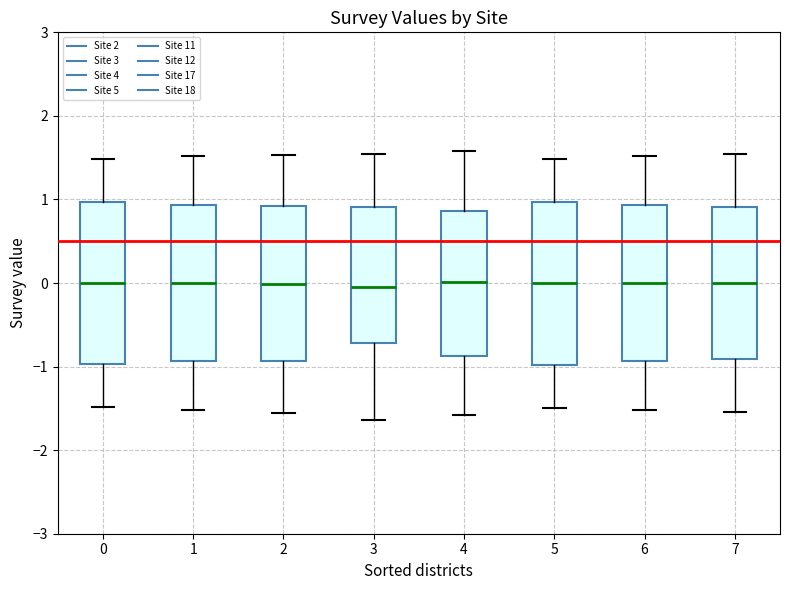

Reading left to right, read every box against the y-axis: the position of its median line, the range the box covers, and the ends of its whiskers. The values are not printed on the chart, so give them approximately, as read against the axis.

0: median 0.0, box -1.0 to 1.0, whiskers -1.5 to 1.5
1: median 0.0, box -0.9 to 0.9, whiskers -1.5 to 1.5
2: median 0.0, box -0.9 to 0.9, whiskers -1.6 to 1.5
3: median -0.1, box -0.7 to 0.9, whiskers -1.6 to 1.5
4: median 0.0, box -0.9 to 0.9, whiskers -1.6 to 1.6
5: median 0.0, box -1.0 to 1.0, whiskers -1.5 to 1.5
6: median 0.0, box -0.9 to 0.9, whiskers -1.5 to 1.5
7: median 0.0, box -0.9 to 0.9, whiskers -1.5 to 1.5